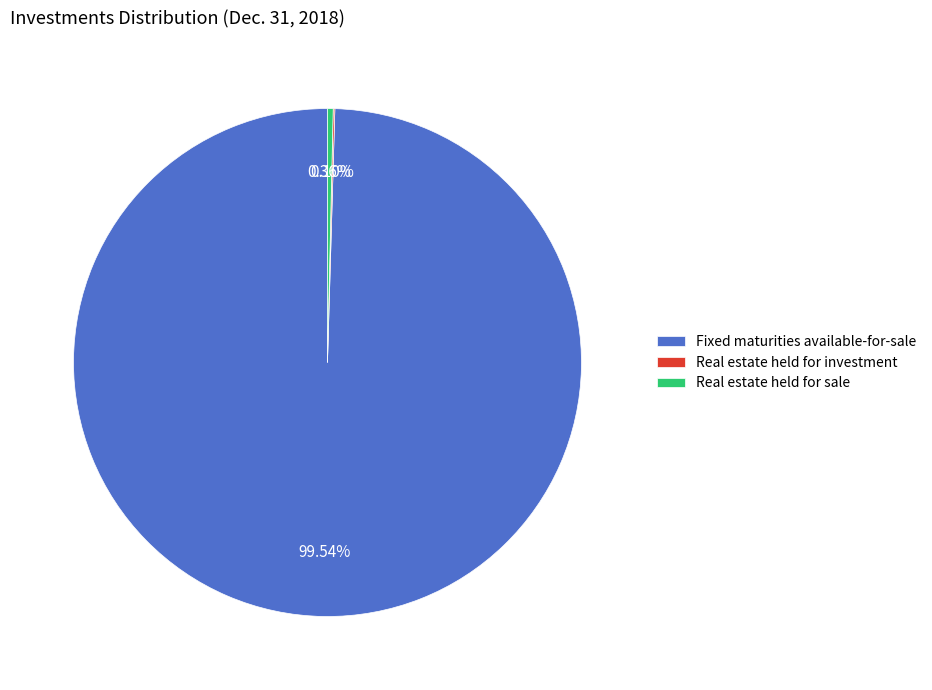

What is the largest slice in the pie chart?

Fixed maturities available-for-sale